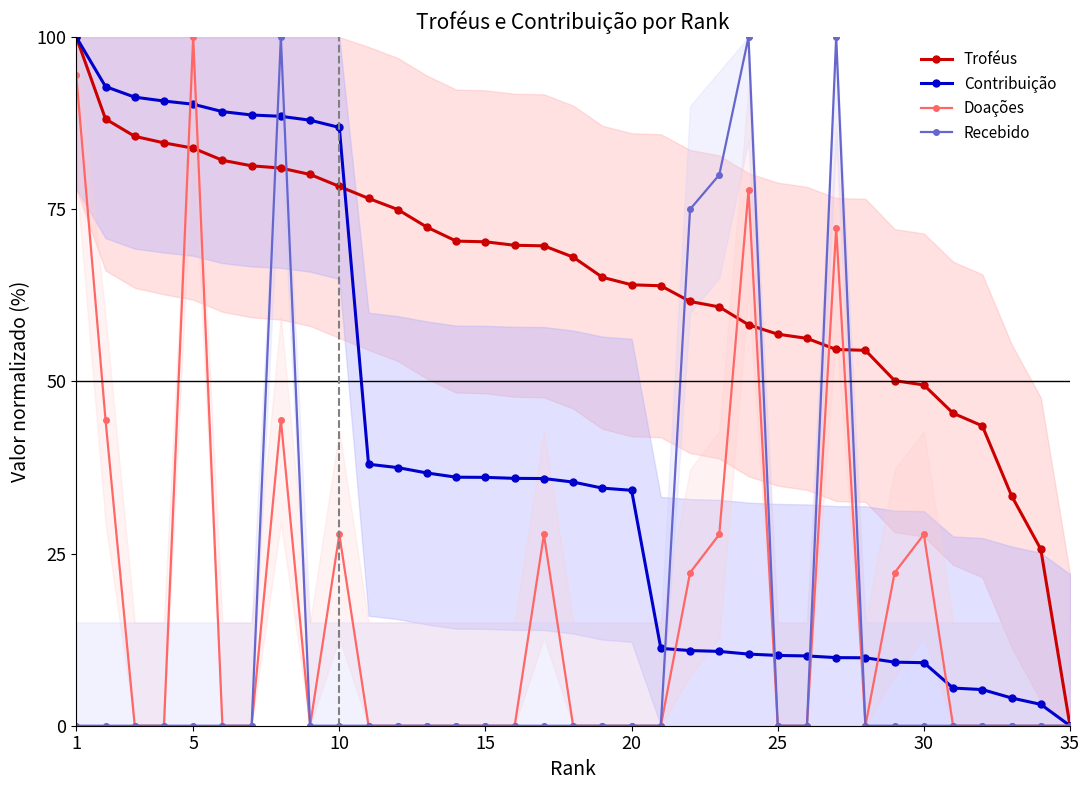

How many interior local valleys does the Doações series have?

2